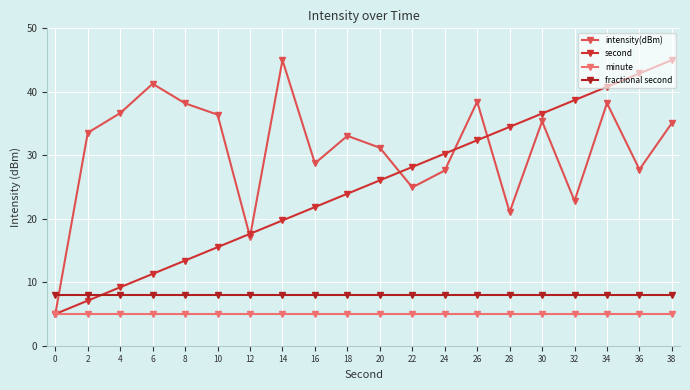

What is the difference between the maximum and minimum values in the second series?

40.0